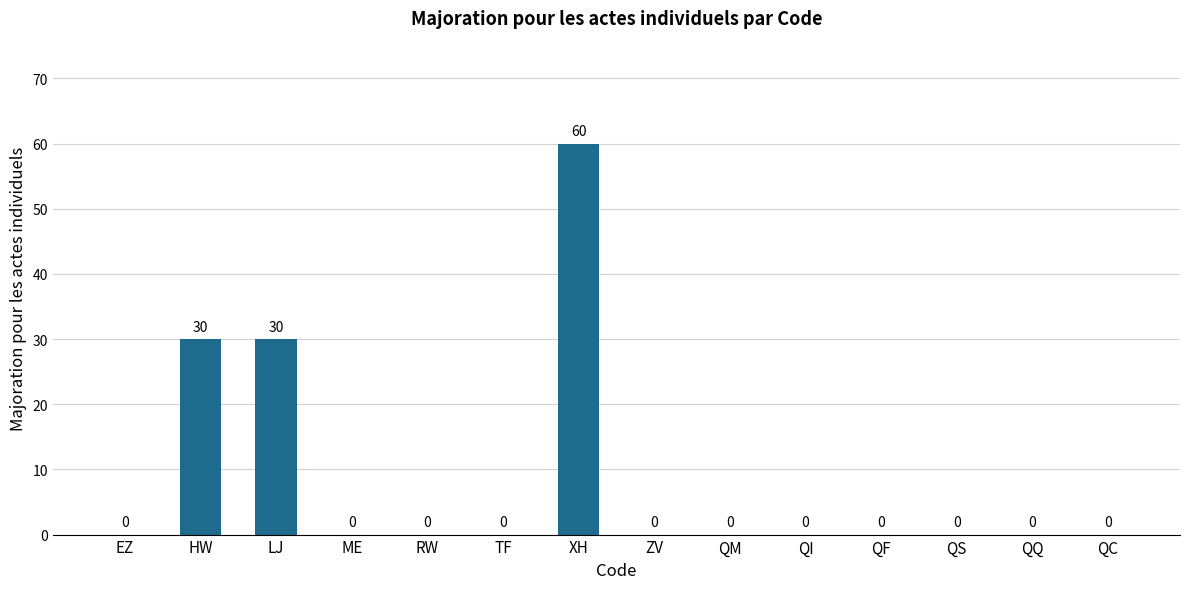

The value at RW is 0. True or false?

True